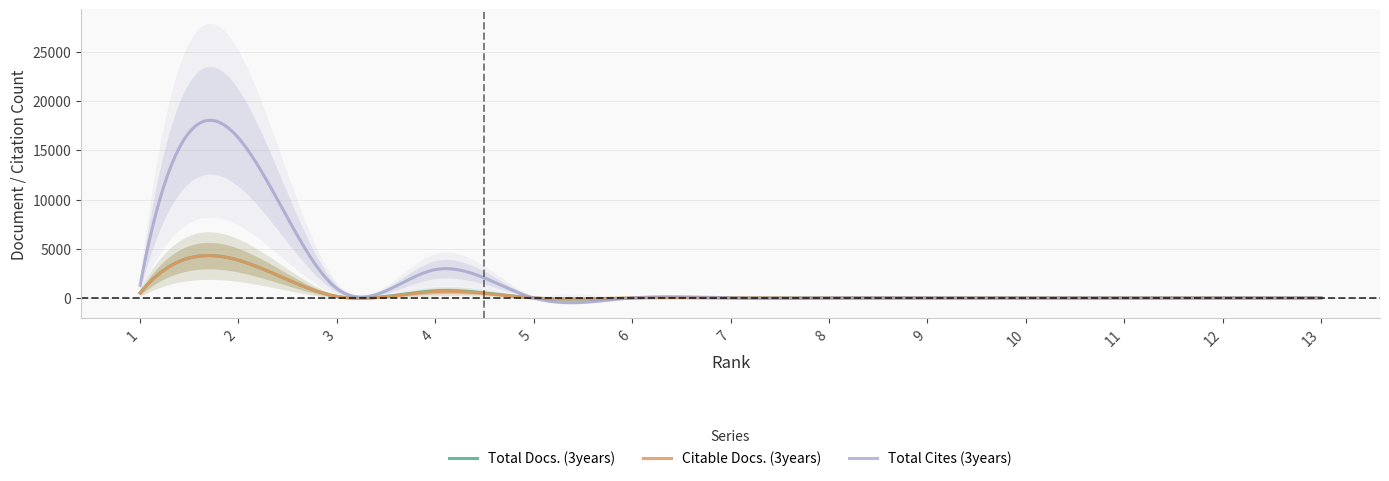

Rank the categories by Total Cites (3years) value from lowest to highest.

5, 6, 7, 8, 9, 10, 11, 12, 13, 3, 1, 4, 2